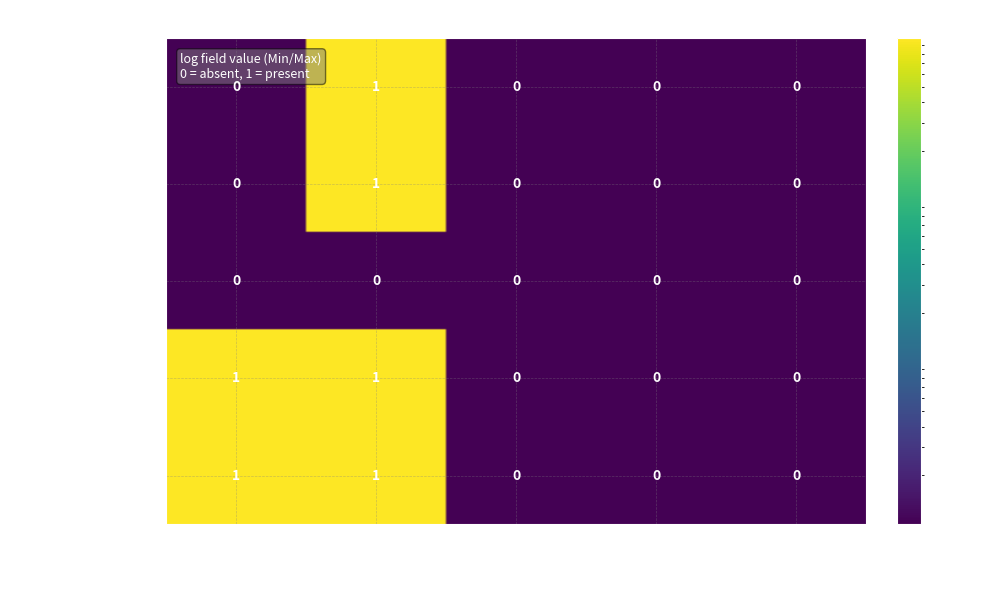

The value of Extension.id at 0 is 1. True or false?

False